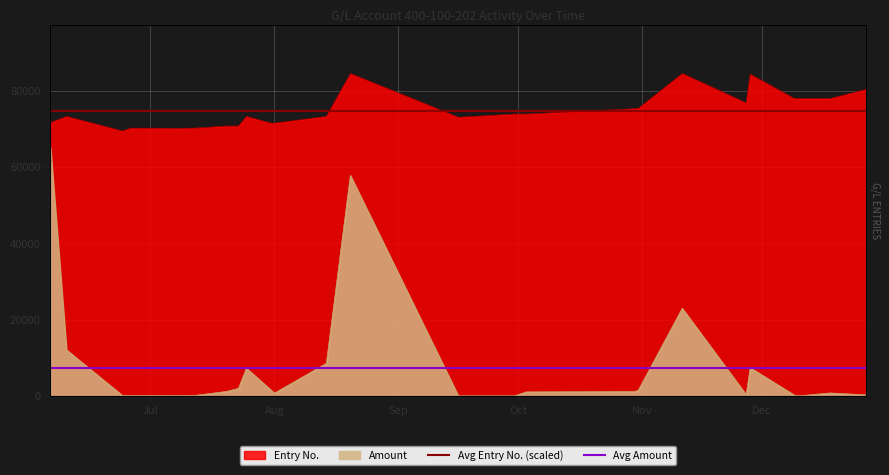

Does the chart display data point markers on the line(s)?

No